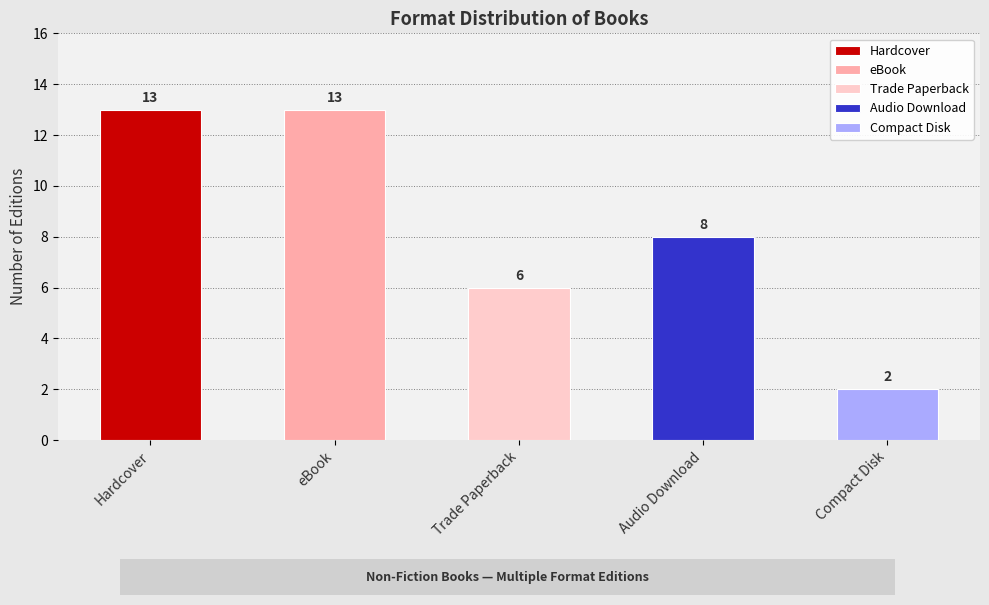

What is the change in value from Hardcover to Audio Download?

-5